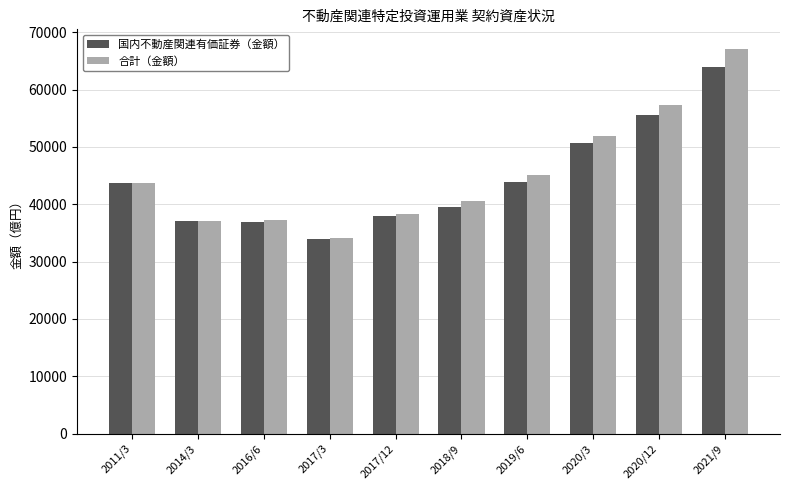

The 国内不動産関連有価証券（金額） series shows 59899.9 at 2017/12. True or false?

False